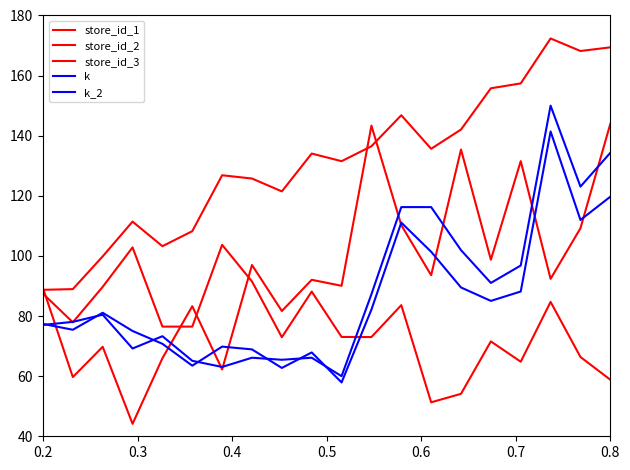

What is the value of the k_2 point at the 4th from the left?

75.0